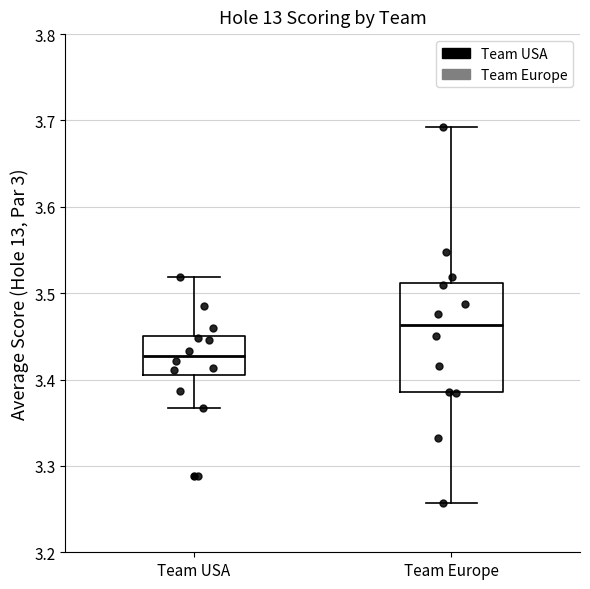

Which box has the lowest median line?

Team USA